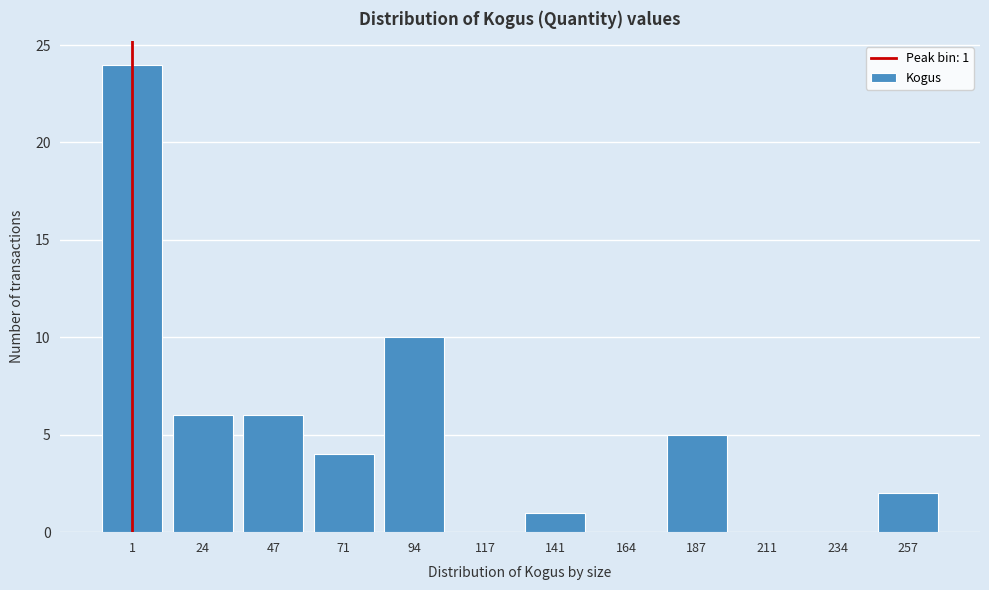

Reading left to right, list all the values displayed in this chart.

1=24	24=6	47=6	71=4	94=10	117=0	141=1	164=0	187=5	211=0	234=0	257=2